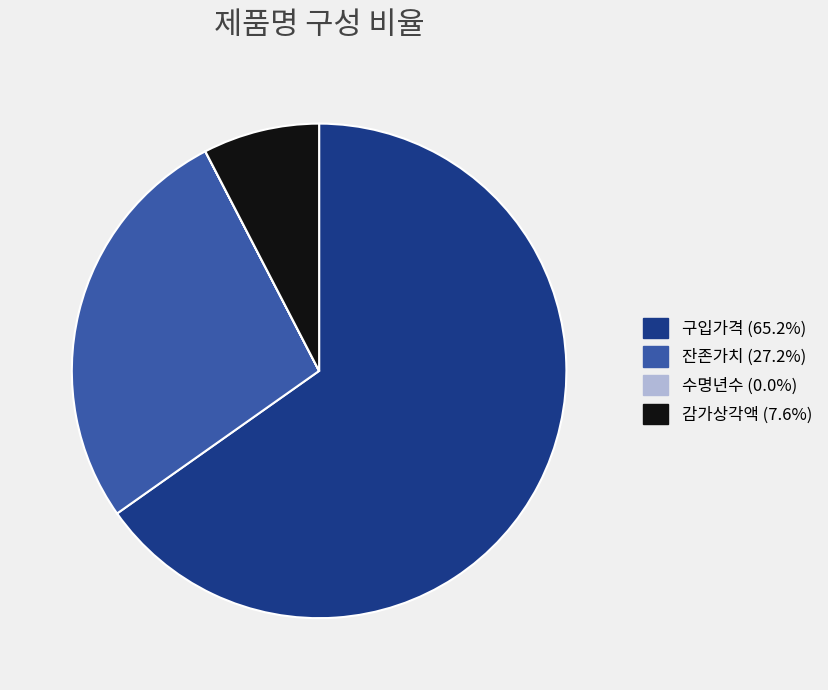

Does 잔존가치 (27.2%) account for over 50% of the chart?

No